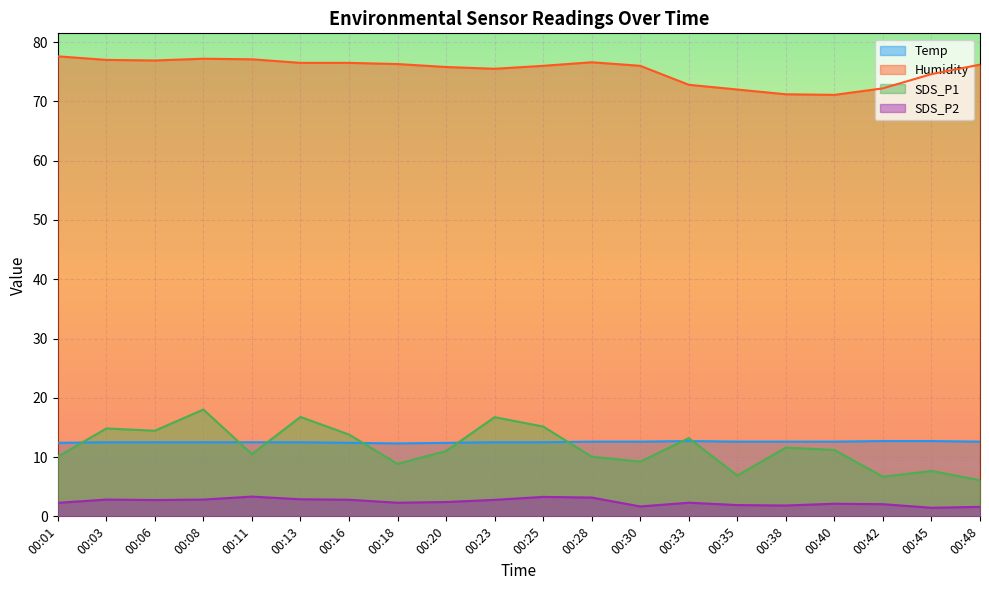

How many values in the Humidity series are below 76?

8